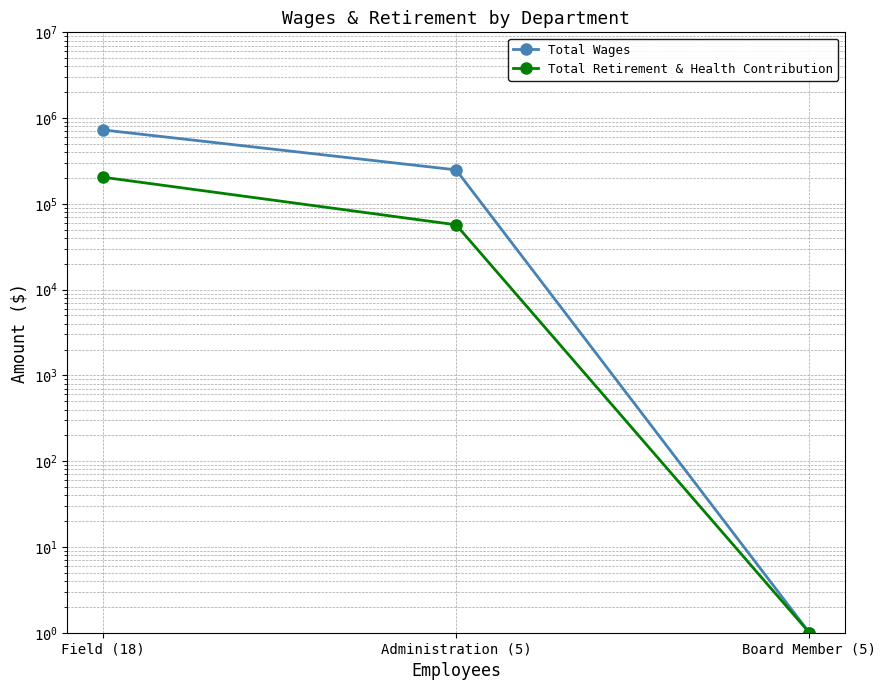

What are all the series names shown in the legend?

Total Wages, Total Retirement & Health Contribution